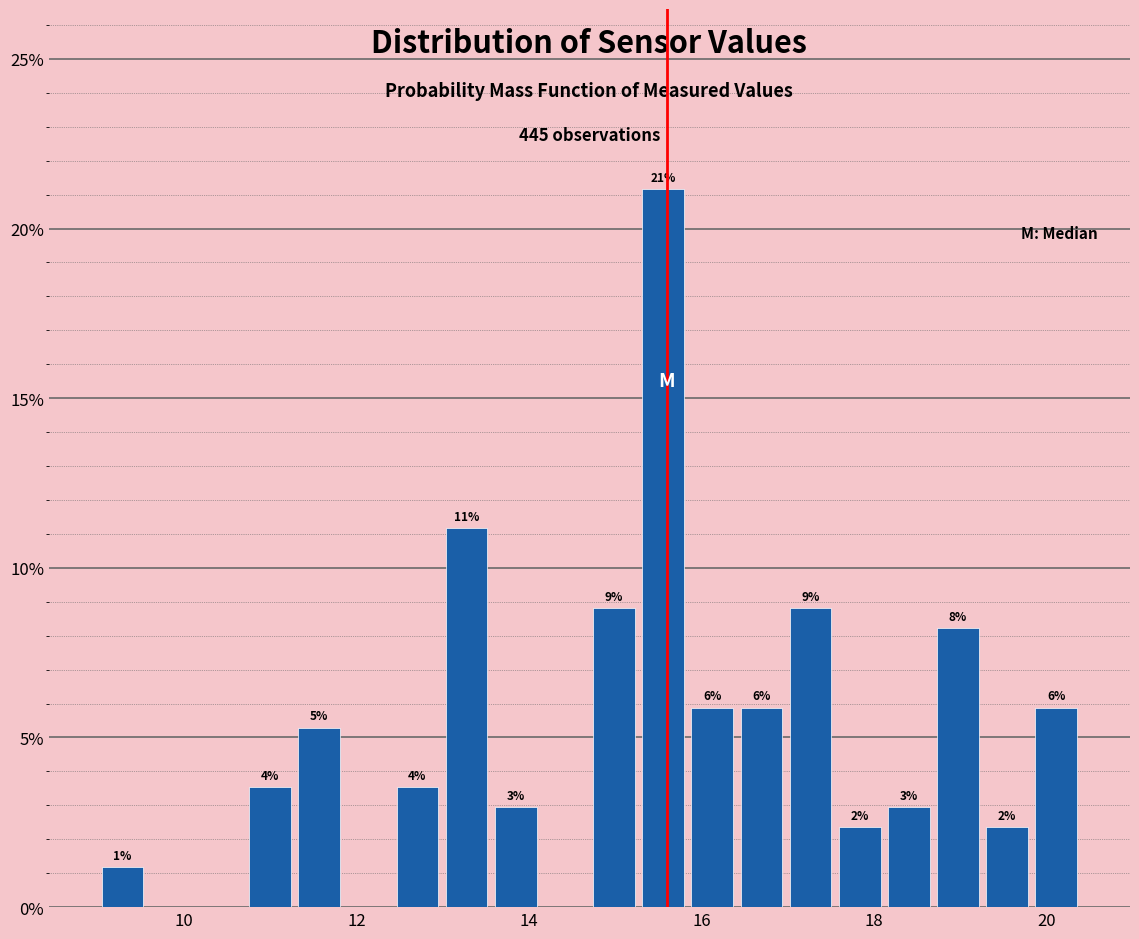

Read against the x-axis, roughly where is the centre of the tallest bar?

15.6